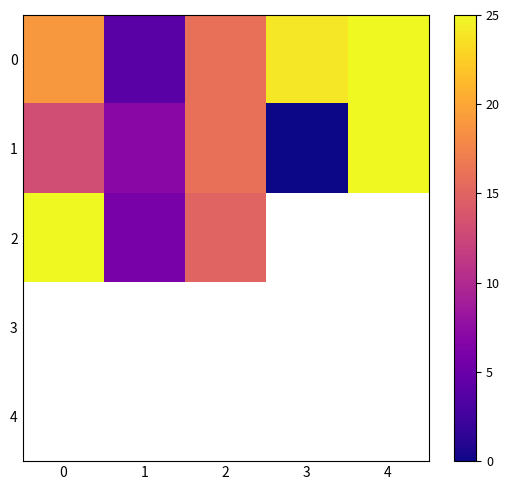

Read the 0 value at 3.

24.0